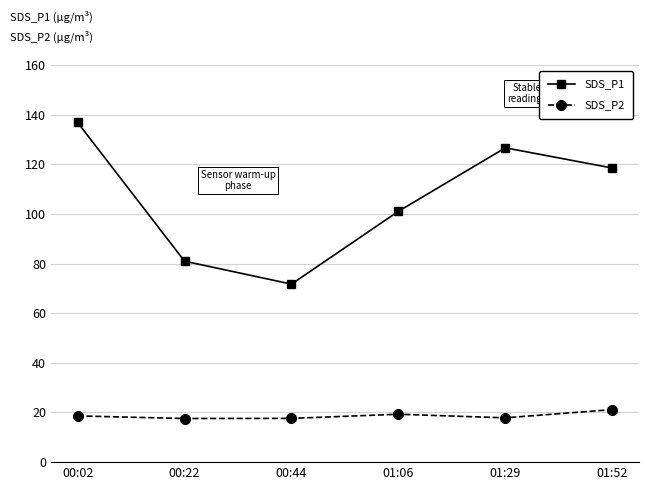

What is the difference between the maximum and minimum values in the SDS_P1 series?

65.1